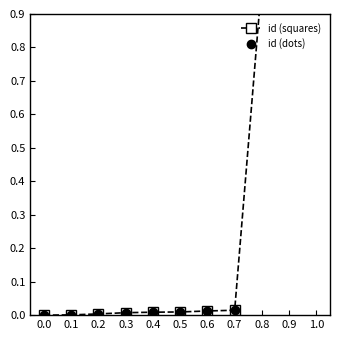

Is it true that id (squares) equals 0.0 at 0.4?

True